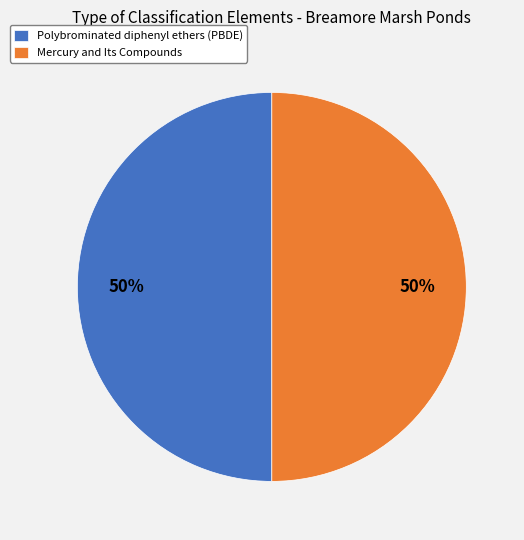

What percentage is the Polybrominated diphenyl ethers (PBDE) slice, to the nearest percent?

50%